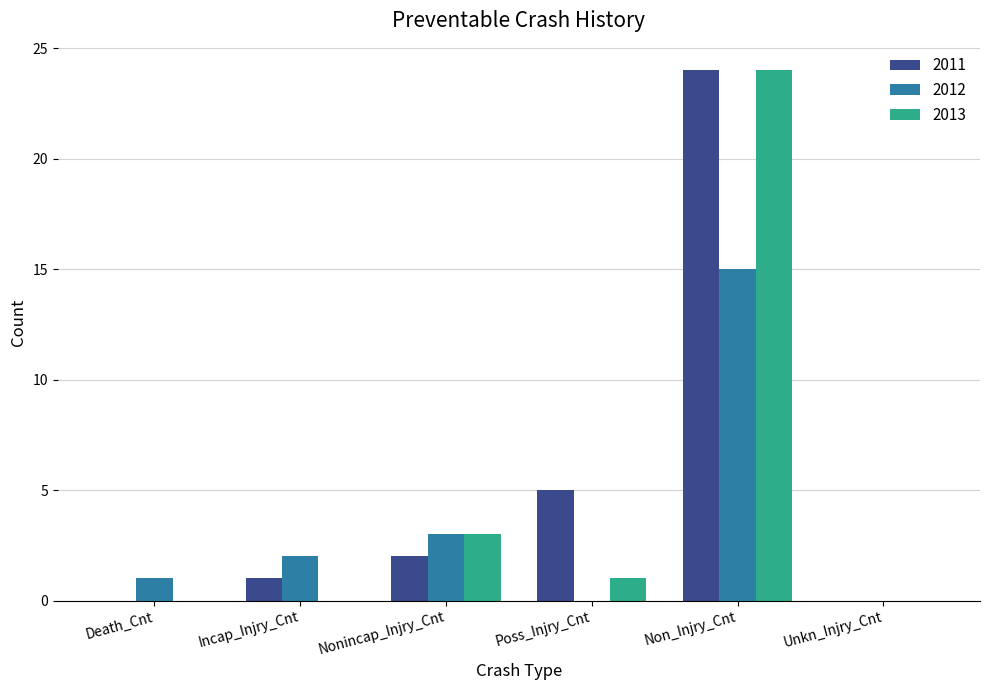

What is the sum of the 2013 values at Non_Injry_Cnt and Nonincap_Injry_Cnt?

27